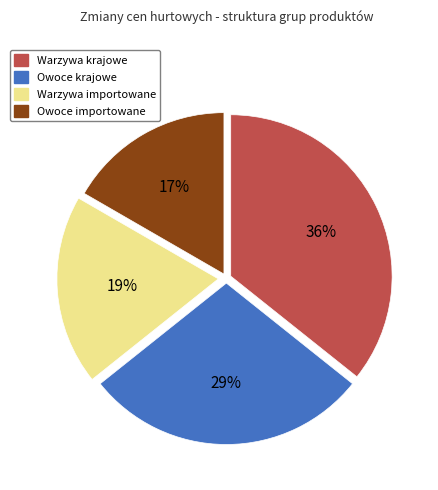

To the nearest percent, what is the difference between the Owoce importowane and Warzywa importowane slice percentages?

2%